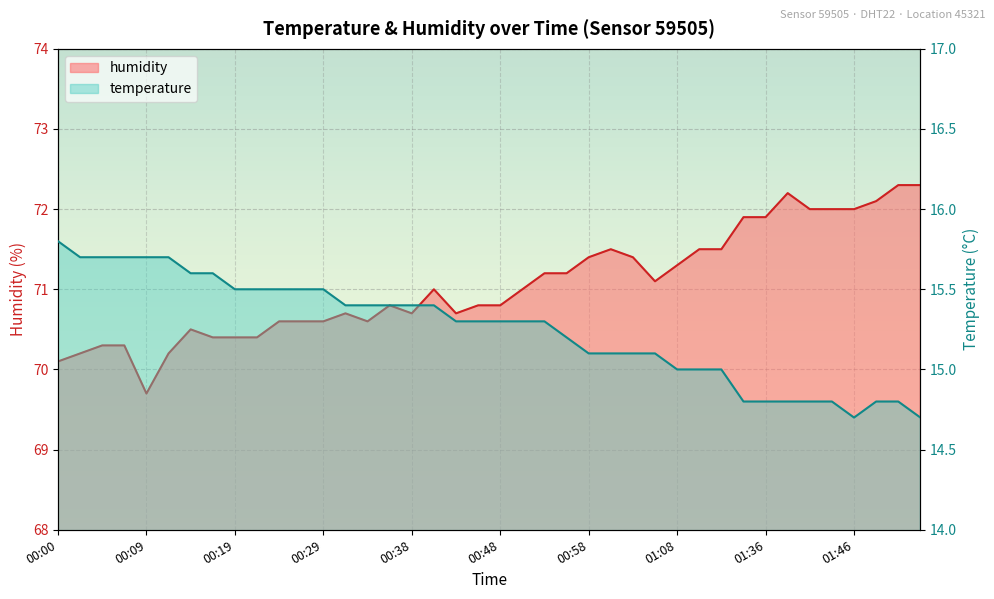

Read the temperature value at 01:10.

15.0